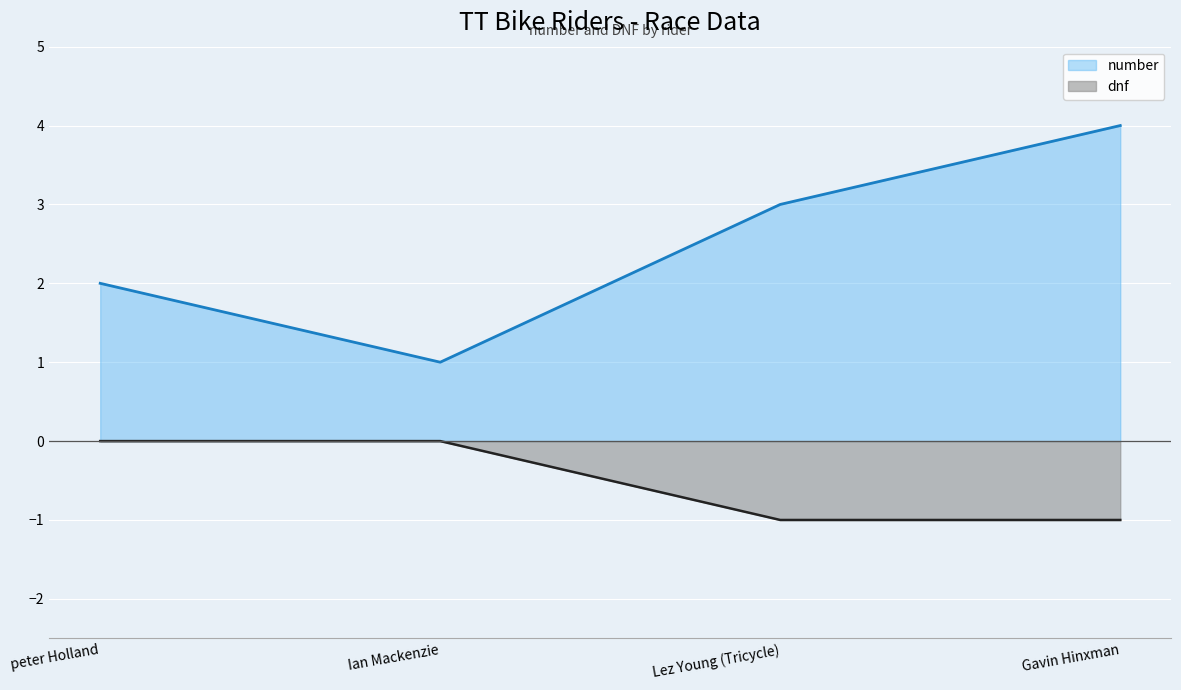

What is the label of the 3rd point from the right?

Ian Mackenzie